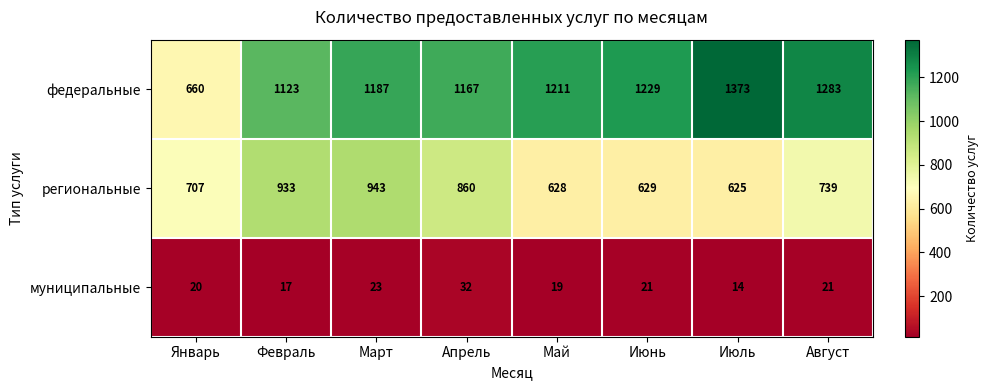

How many data points does each series have?

8